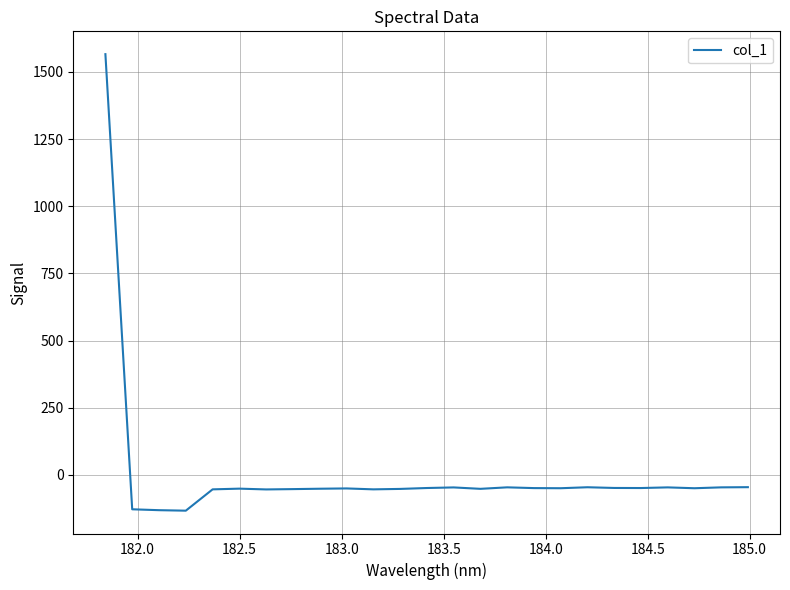

What is the minimum value shown in the chart?

-133.3